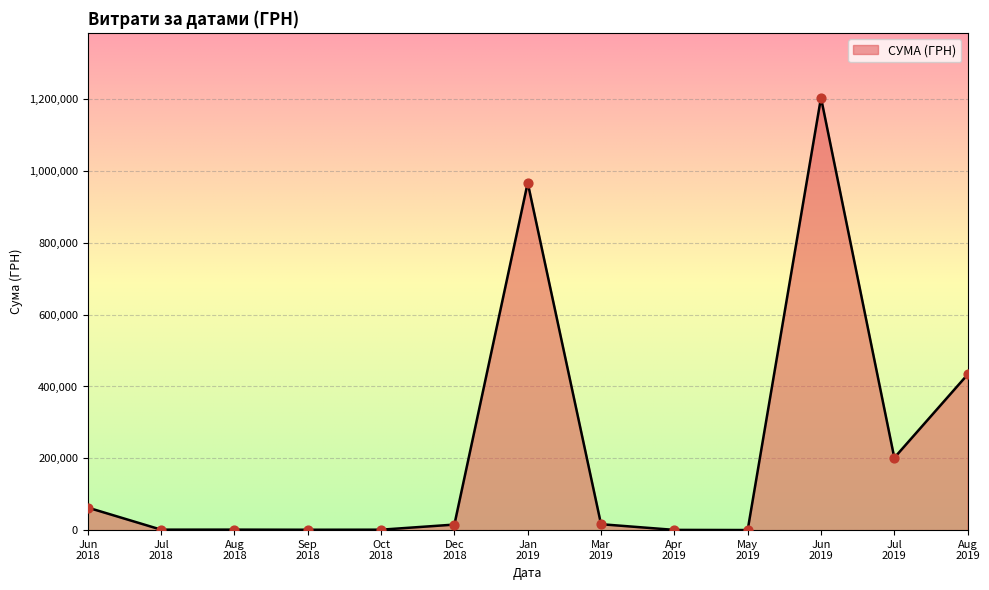

What is the maximum value shown in the chart?

1204251.0